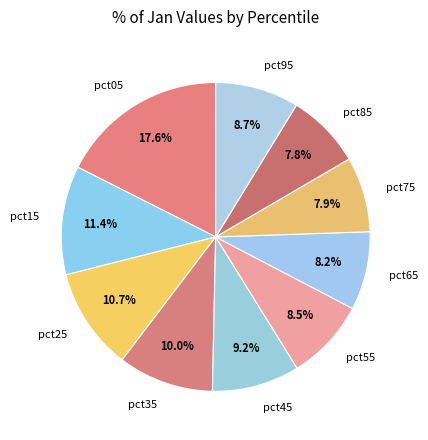

To the nearest percent, what is the difference between the largest and smallest slice percentages?

10%